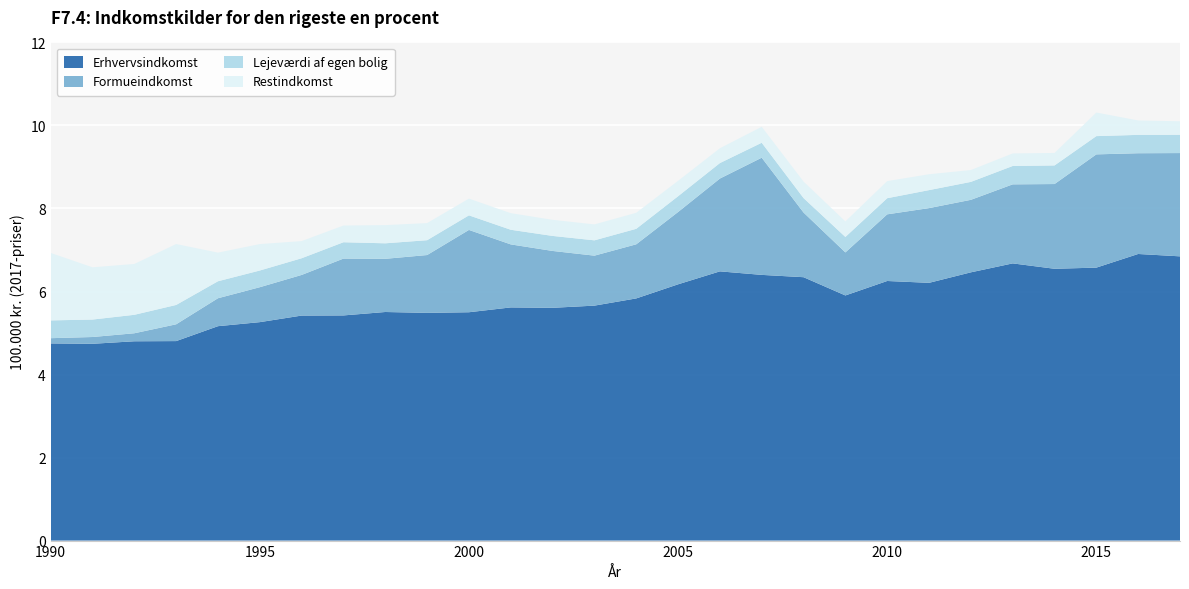

Reading right to left, list all the values displayed in this chart.

Erhvervsindkomst: 2017=6.8	2016=6.9	2015=6.6	2014=6.5	2013=6.7	2012=6.5	2011=6.2	2010=6.3	2009=5.9	2008=6.3	2007=6.4	2006=6.5	2005=6.2	2004=5.8	2003=5.7	2002=5.6	2001=5.6	2000=5.5	1999=5.5	1998=5.5	1997=5.4	1996=5.4	1995=5.3	1994=5.2	1993=4.8	1992=4.8	1991=4.7	1990=4.7
Formueindkomst: 2017=2.5	2016=2.4	2015=2.7	2014=2.0	2013=1.9	2012=1.7	2011=1.8	2010=1.6	2009=1.0	2008=1.6	2007=2.8	2006=2.2	2005=1.7	2004=1.3	2003=1.2	2002=1.4	2001=1.5	2000=2.0	1999=1.4	1998=1.3	1997=1.4	1996=1.0	1995=0.8	1994=0.7	1993=0.4	1992=0.2	1991=0.2	1990=0.1
Lejeværdi af egen bolig: 2017=0.4	2016=0.4	2015=0.4	2014=0.4	2013=0.4	2012=0.4	2011=0.4	2010=0.4	2009=0.4	2008=0.3	2007=0.4	2006=0.4	2005=0.4	2004=0.4	2003=0.4	2002=0.4	2001=0.4	2000=0.4	1999=0.4	1998=0.4	1997=0.4	1996=0.4	1995=0.4	1994=0.4	1993=0.5	1992=0.4	1991=0.4	1990=0.4
Restindkomst: 2017=0.3	2016=0.3	2015=0.6	2014=0.3	2013=0.3	2012=0.3	2011=0.4	2010=0.4	2009=0.4	2008=0.4	2007=0.4	2006=0.4	2005=0.4	2004=0.4	2003=0.4	2002=0.4	2001=0.4	2000=0.4	1999=0.4	1998=0.4	1997=0.4	1996=0.4	1995=0.6	1994=0.7	1993=1.5	1992=1.2	1991=1.3	1990=1.6